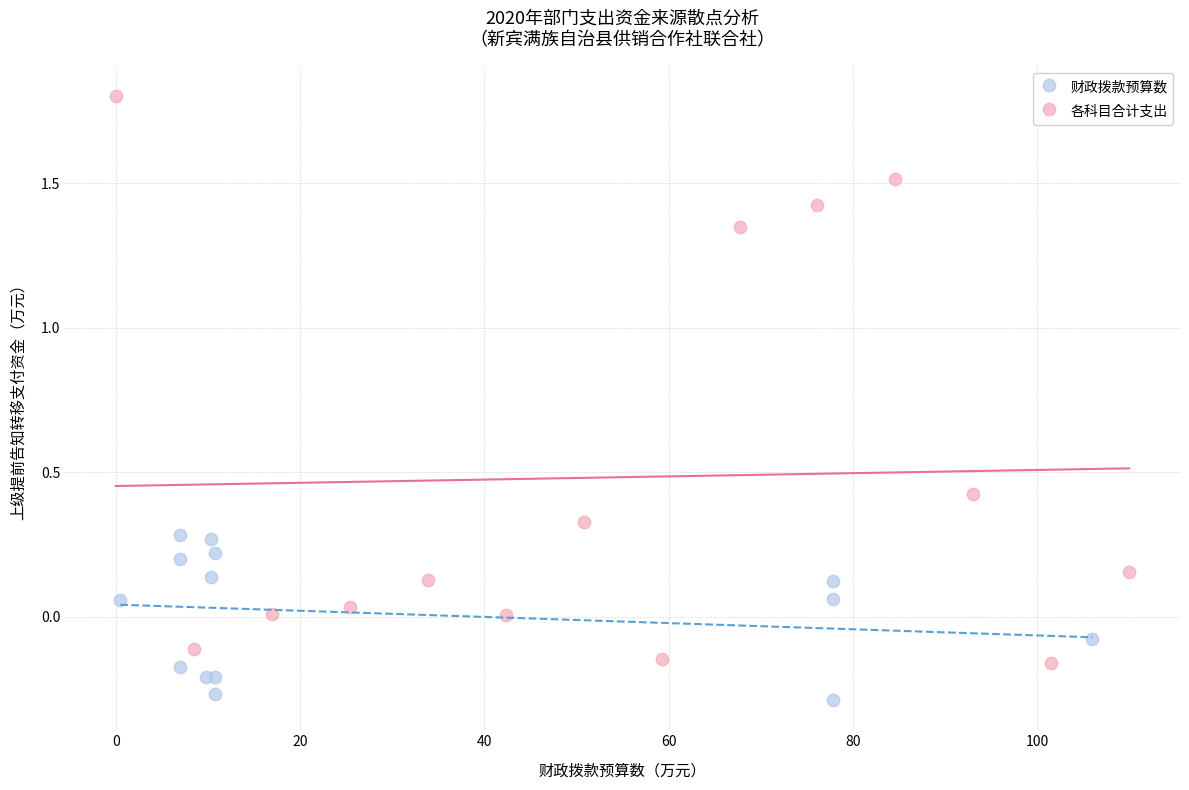

Which series has the widest spread of Y values?

各科目合计支出